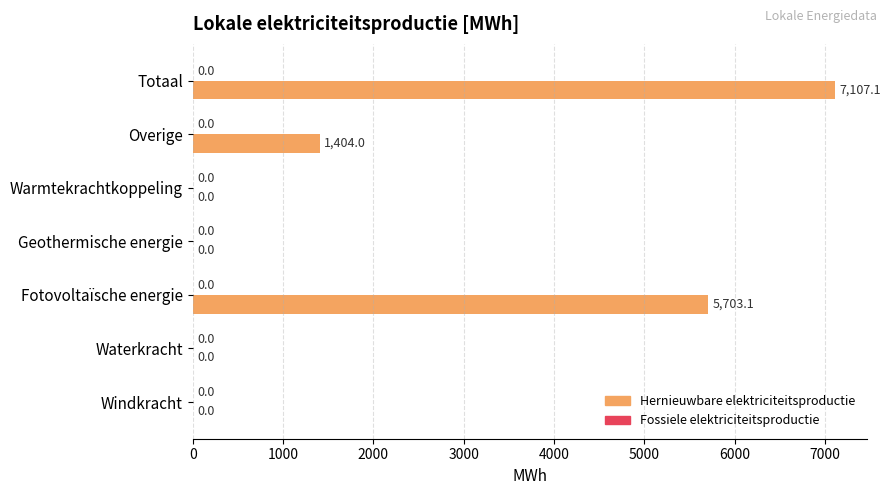

Between Overige and Geothermische energie, which is larger?

Overige